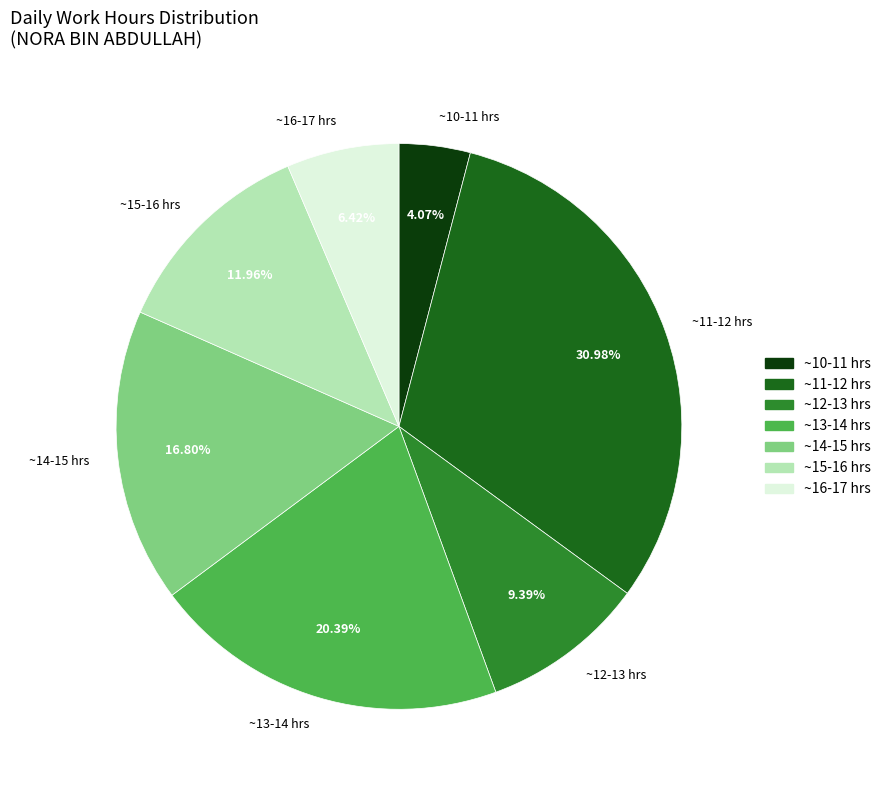

What is the smallest slice in the pie chart?

~10-11 hrs